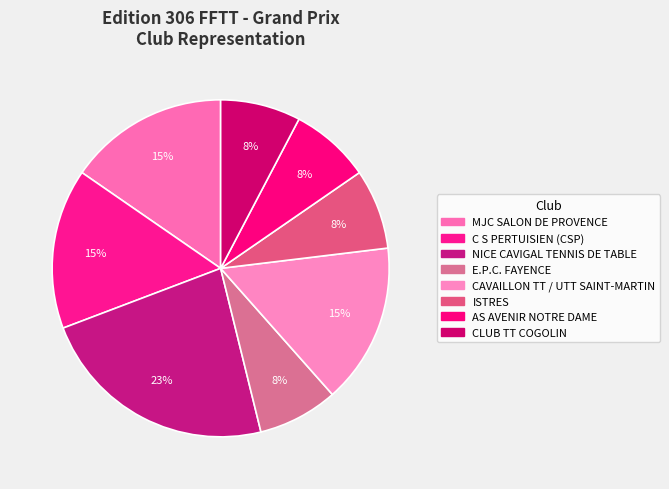

What is the largest slice in the pie chart?

NICE CAVIGAL TENNIS DE TABLE